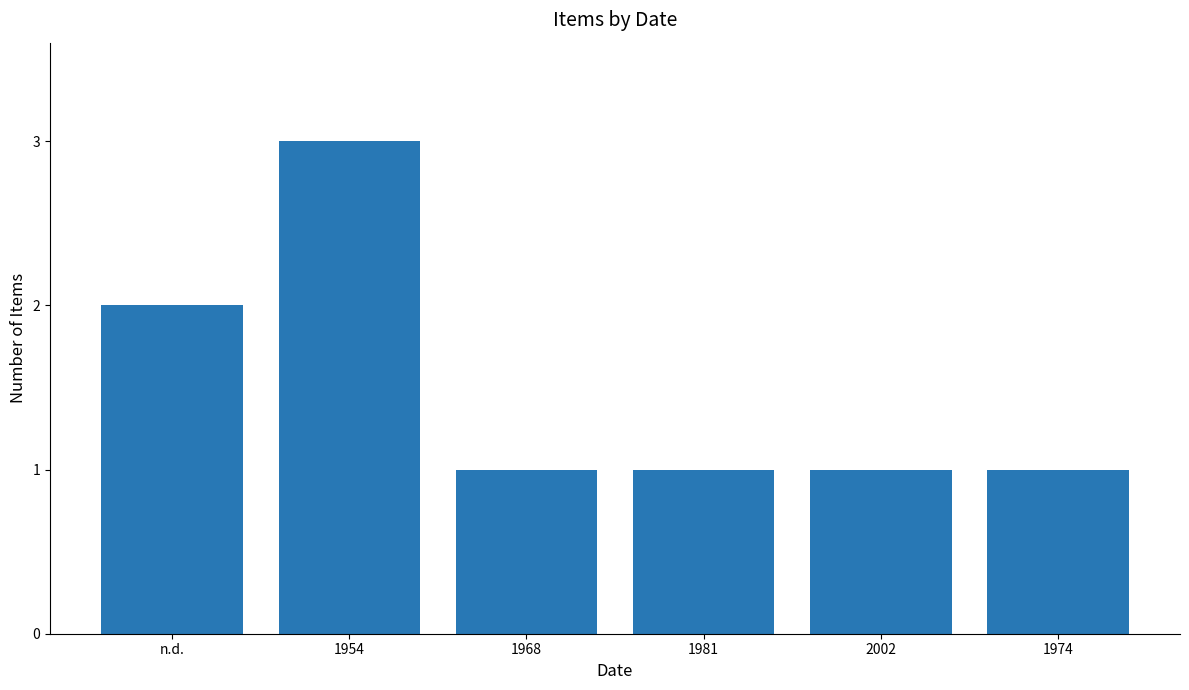

What is the difference between the maximum and second lowest values?

2